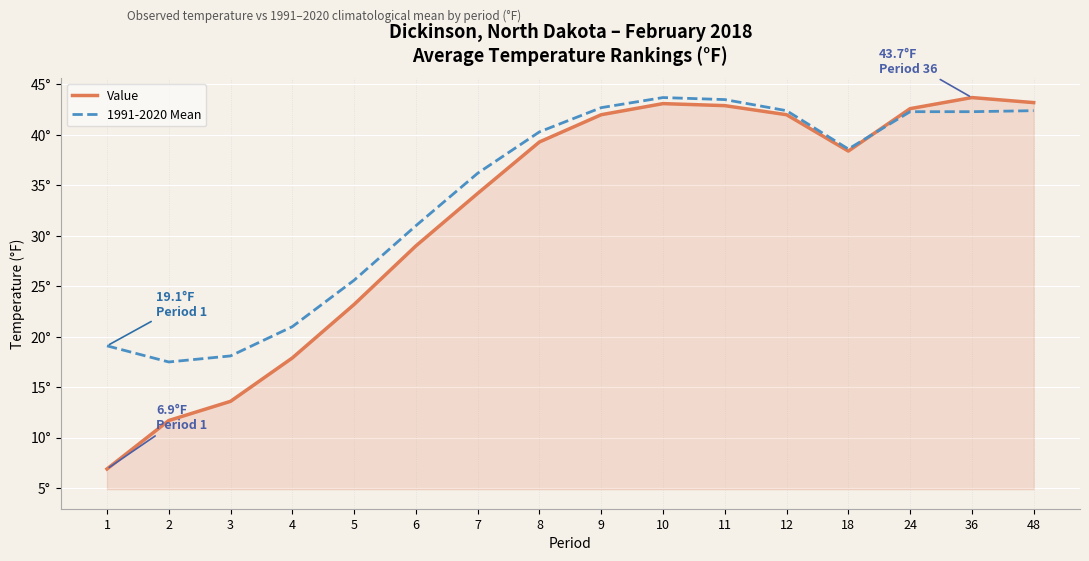

Rank the series by their average value, from highest to lowest.

1991-2020 Mean, Value